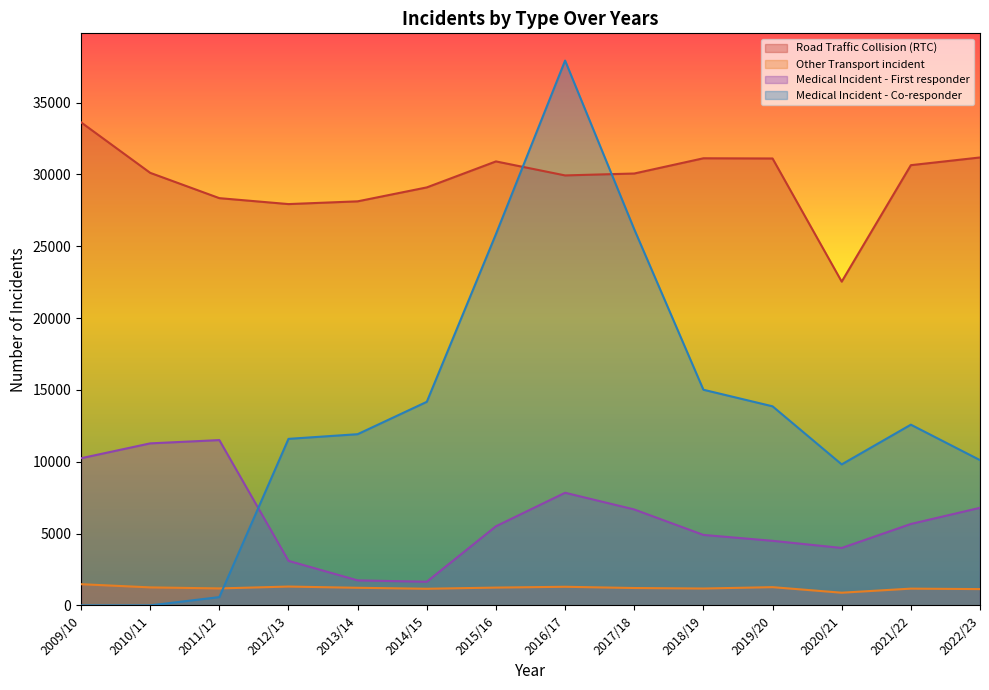

At 2021/22, list the series in order from smallest to largest.

Other Transport incident, Medical Incident - First responder, Medical Incident - Co-responder, Road Traffic Collision (RTC)